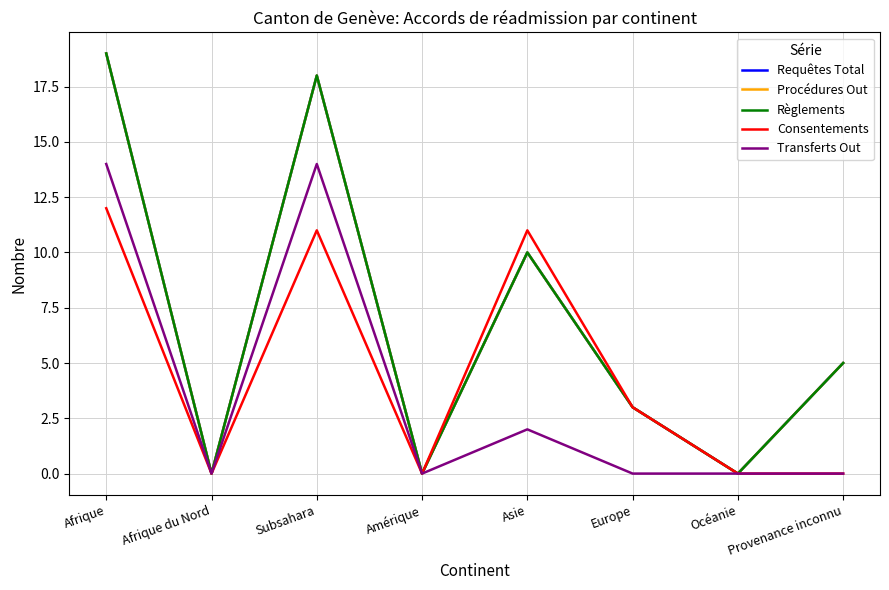

What is the label of the 4th point from the right?

Asie